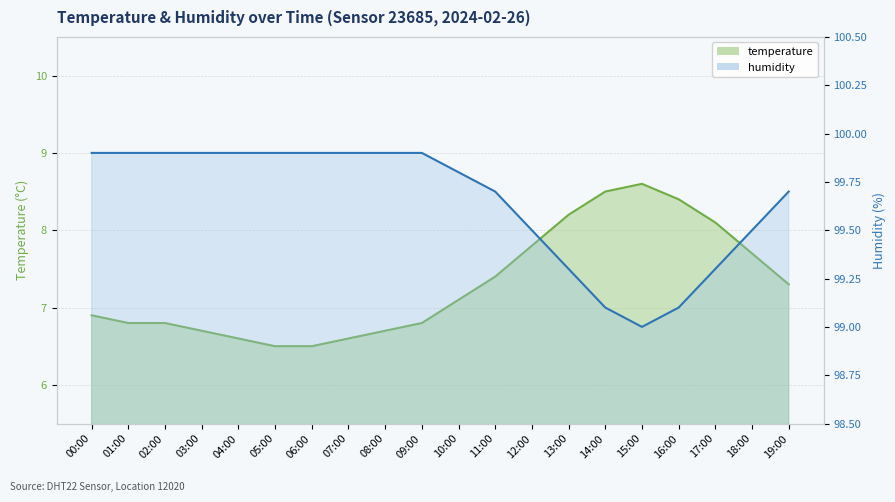

True or false: humidity has more than 2 points higher than both neighbors.

False